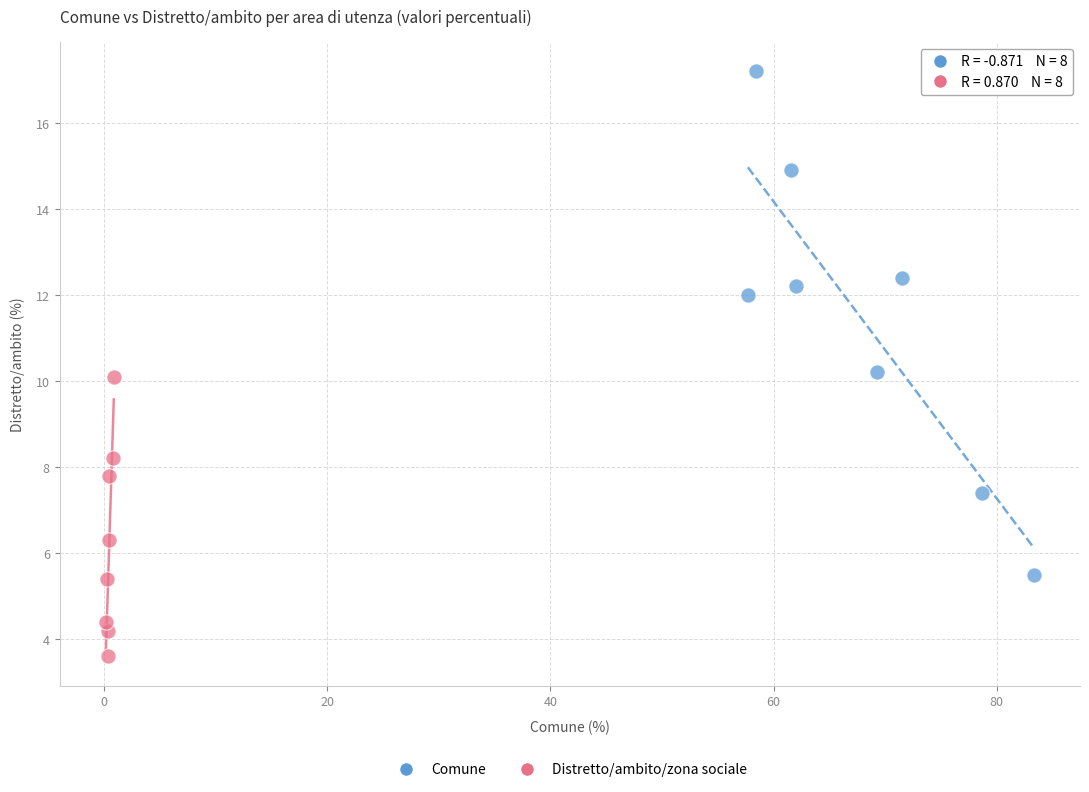

Which series has the largest Y range (max minus min)?

Comune